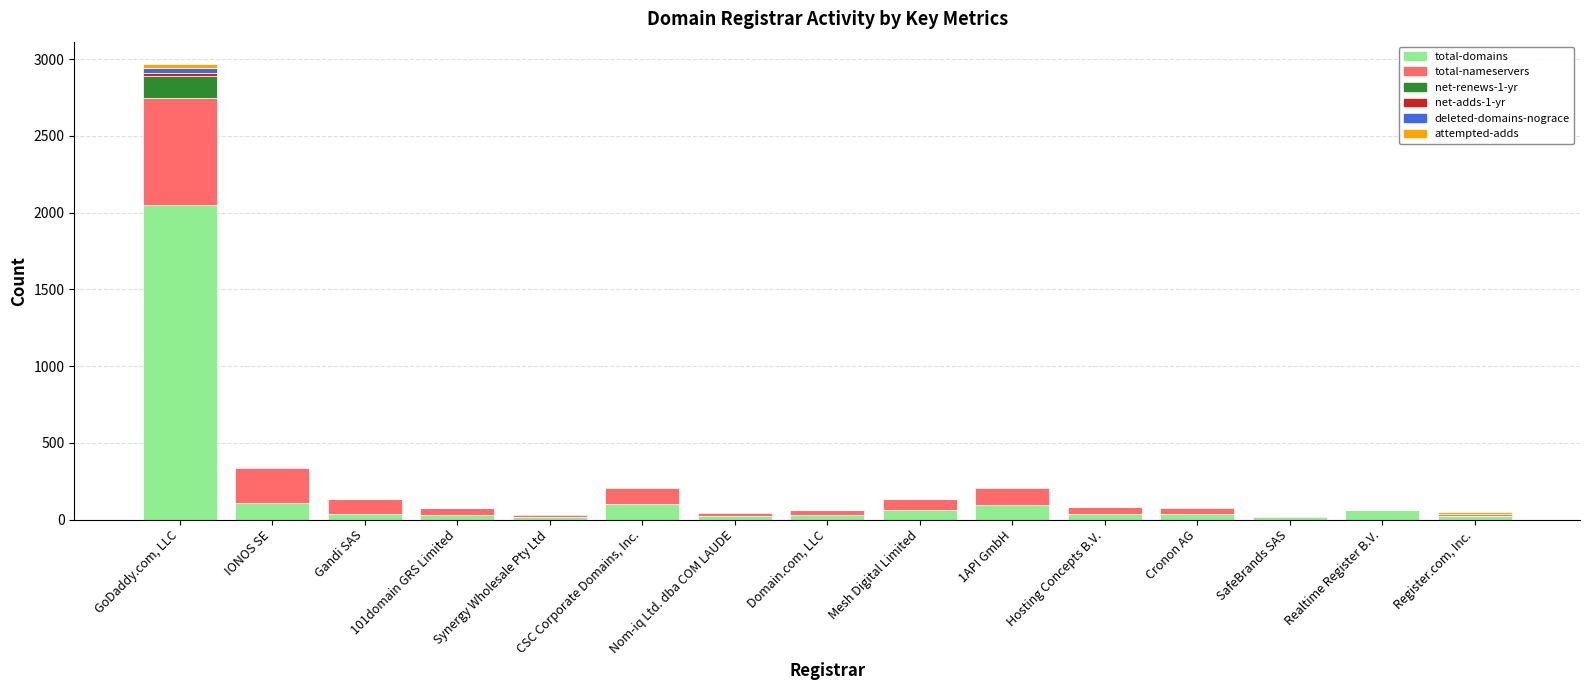

At which category is the sum across all series the highest?

GoDaddy.com, LLC